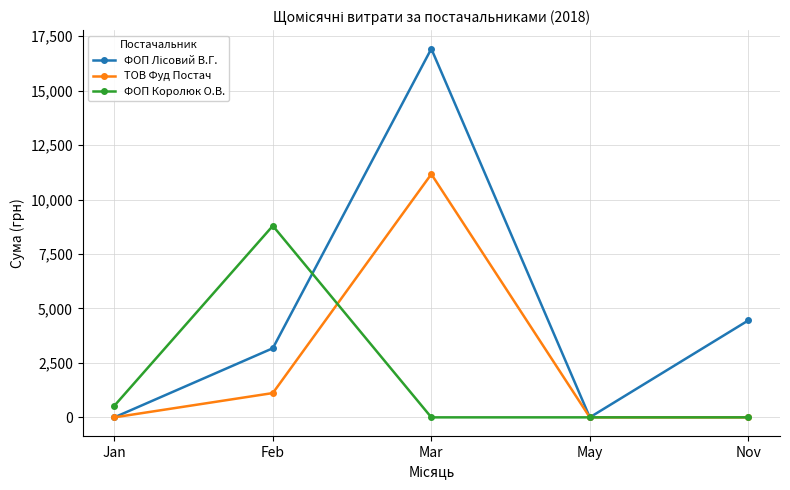

Which series changed the most between Jan and Feb?

ФОП Королюк О.В.